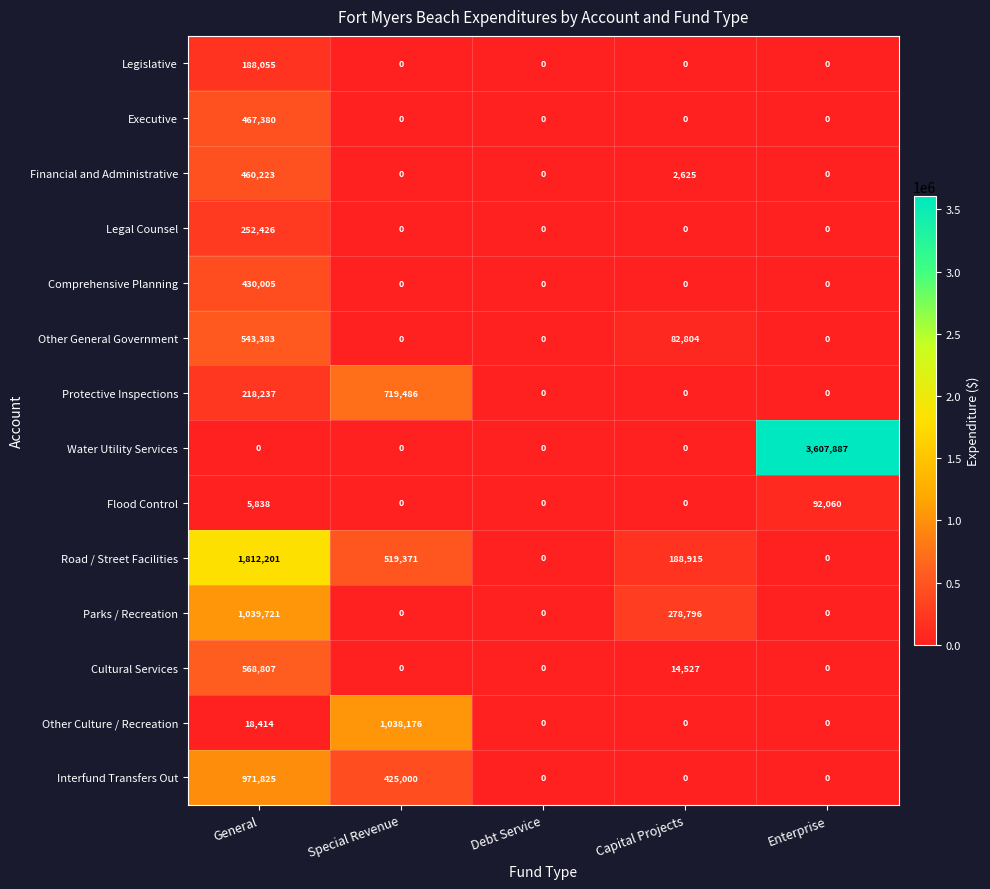

Between Debt Service and Enterprise, which series saw the biggest shift?

Water Utility Services